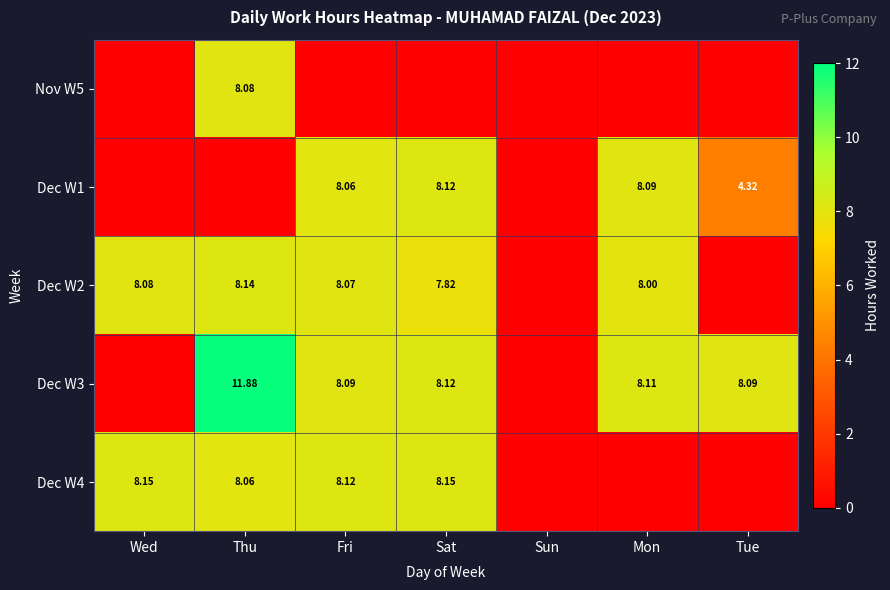

What is the difference between the highest and lowest values at Mon?

8.1